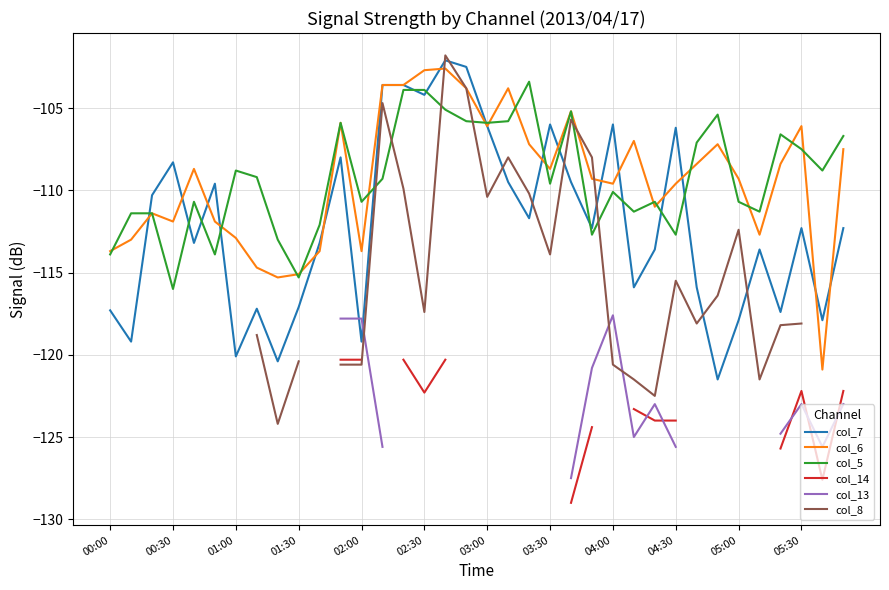

True or false: col_7 has a value of -106.0 at 03:30.

True